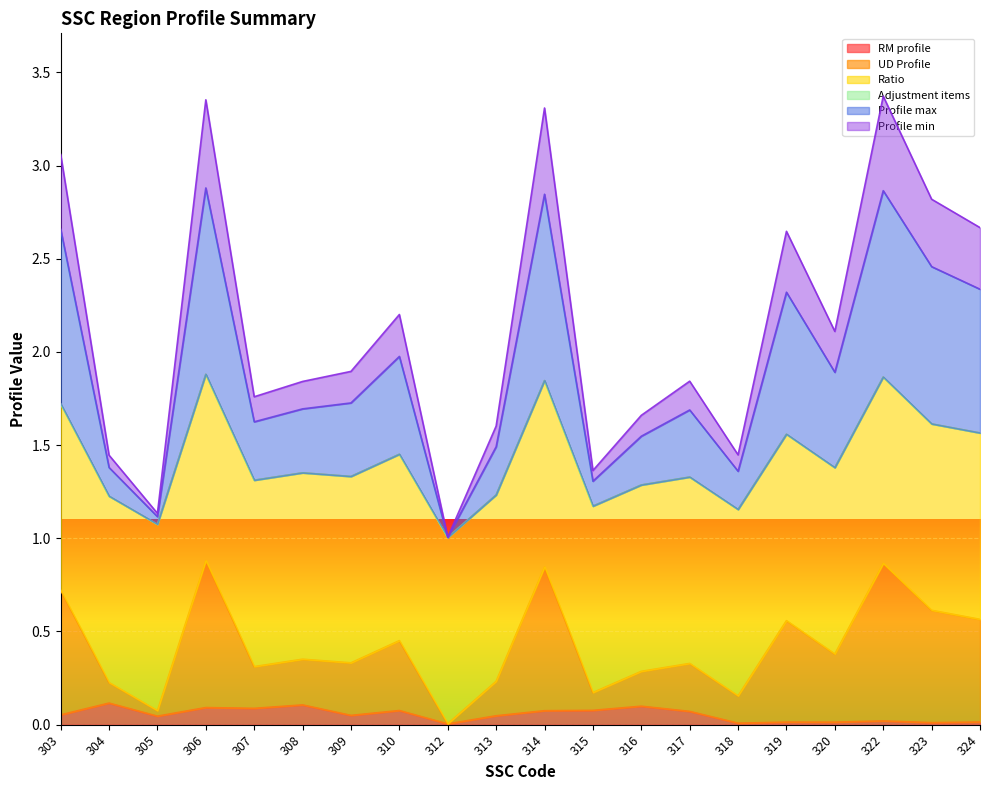

What is the difference between the second highest and second lowest values in the RM profile series?

0.1